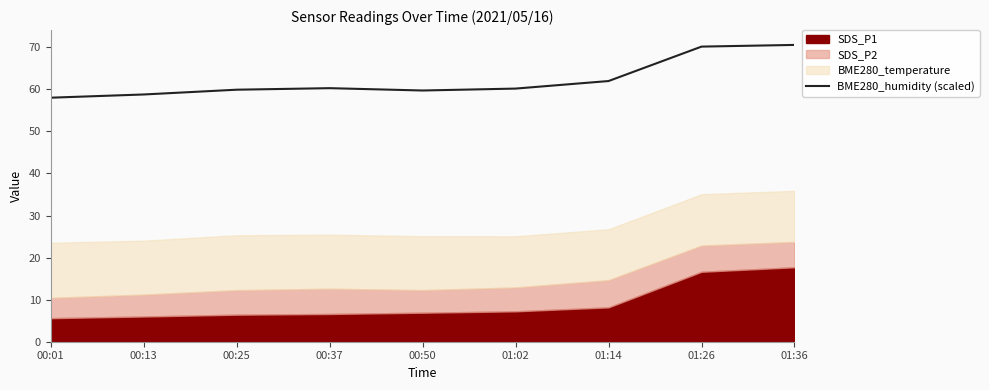

How many lines are shown in the chart?

1